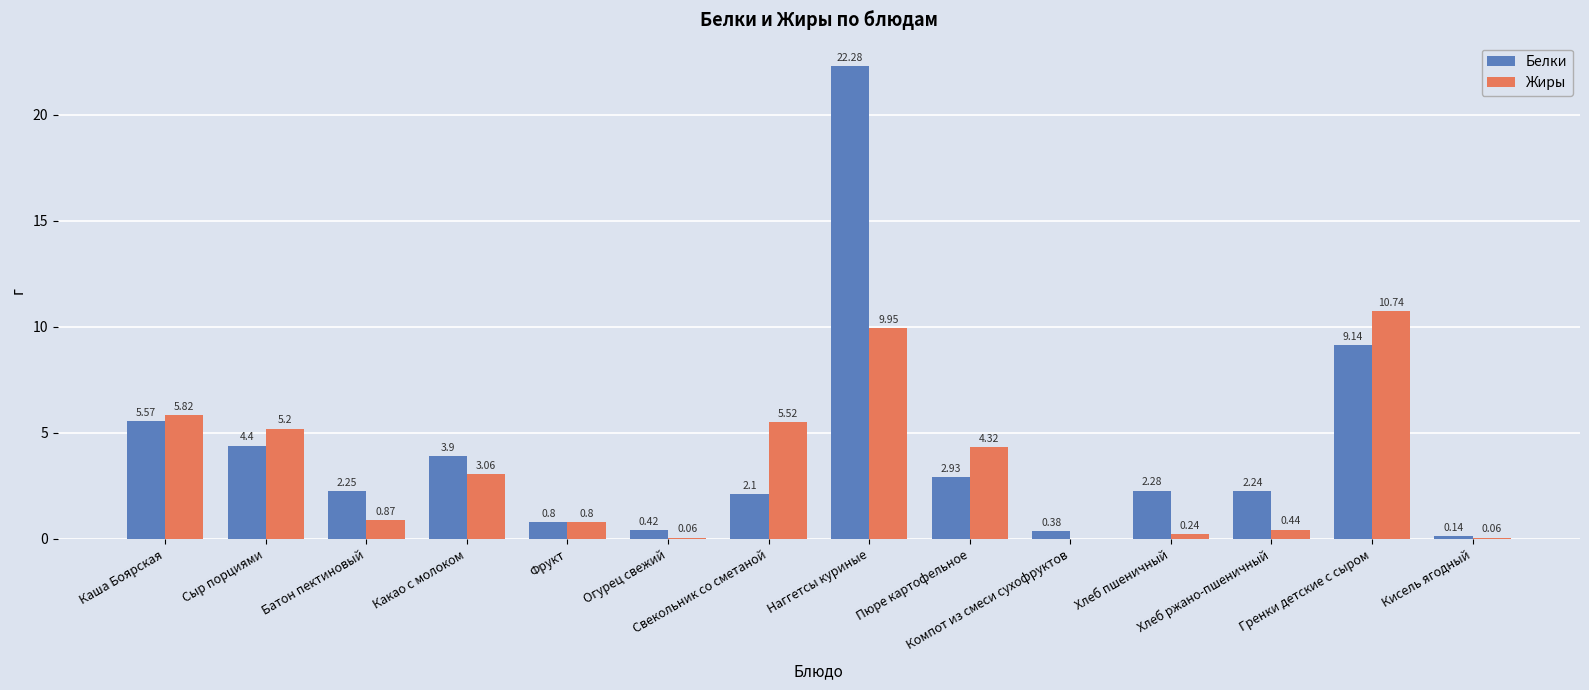

What is the sum of all Белки values?

58.8